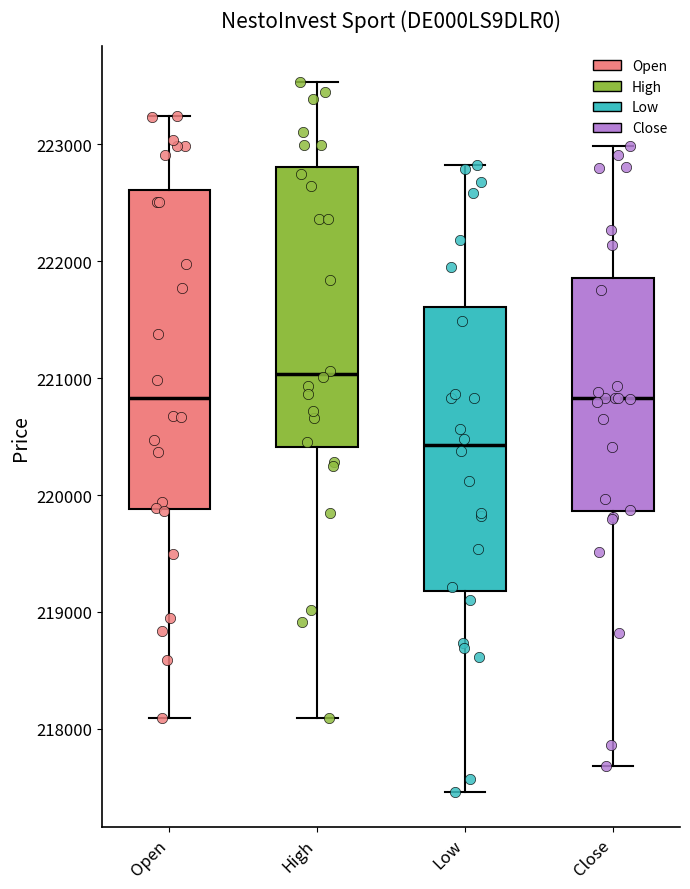

Where does the upper whisker of the box for Low end on the y-axis? The values are not printed on the chart, so give them approximately, as read against the axis.

222800